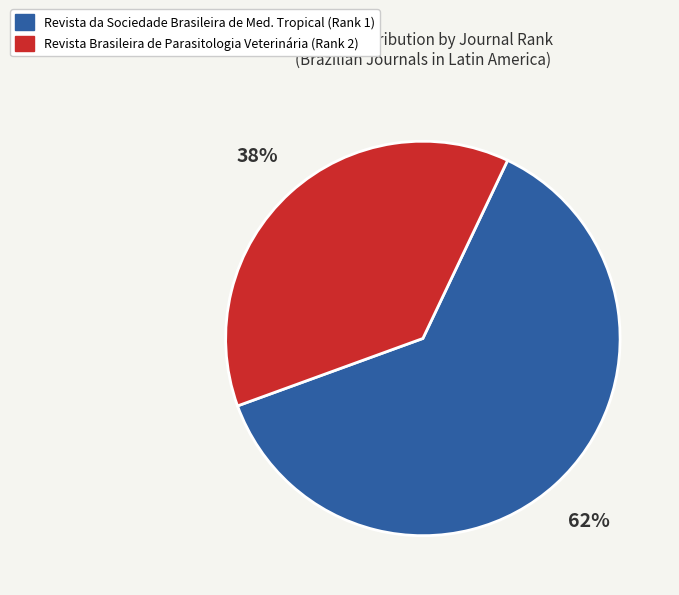

To the nearest percent, what is the average slice percentage?

50%